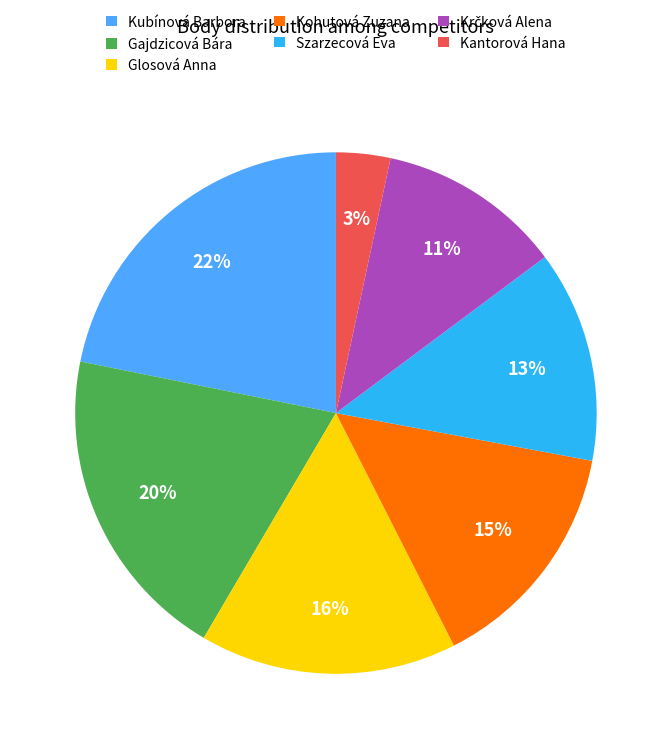

Is Gajdzicová Bára the majority of the pie?

No